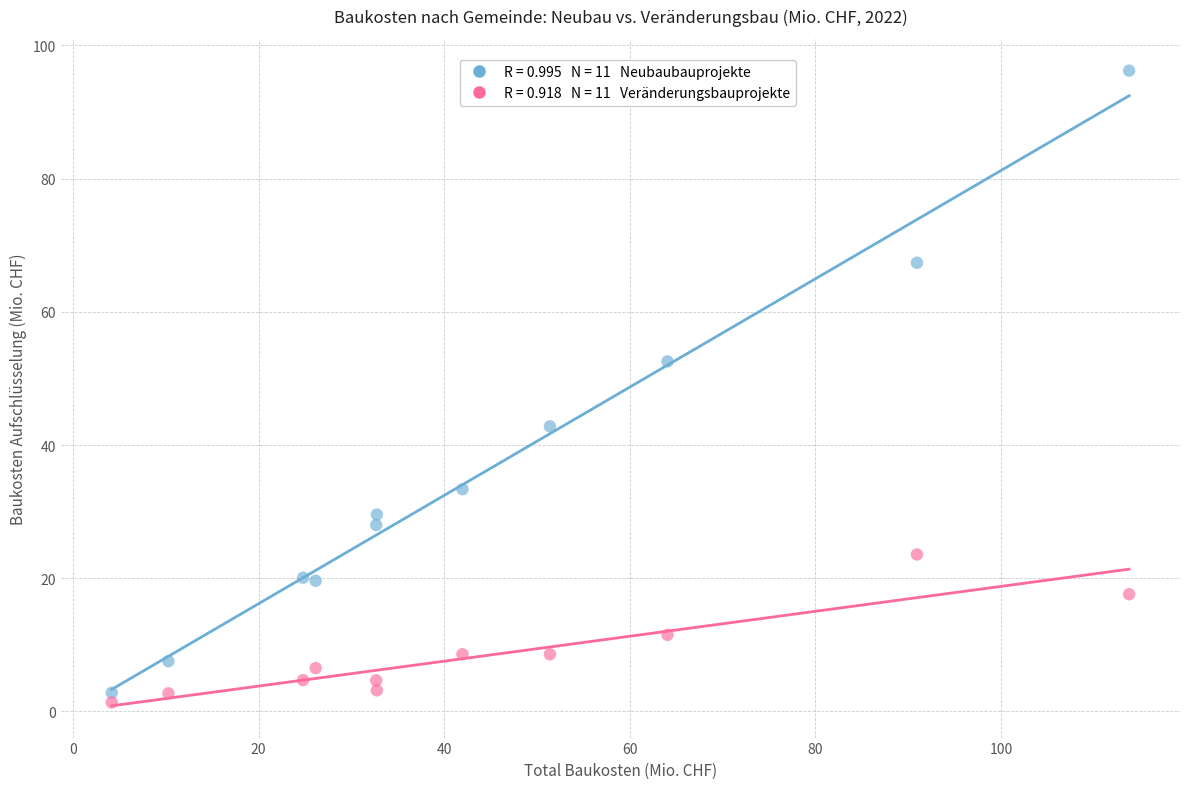

Across all data points, what is the range of X values (max minus min)?

109.6